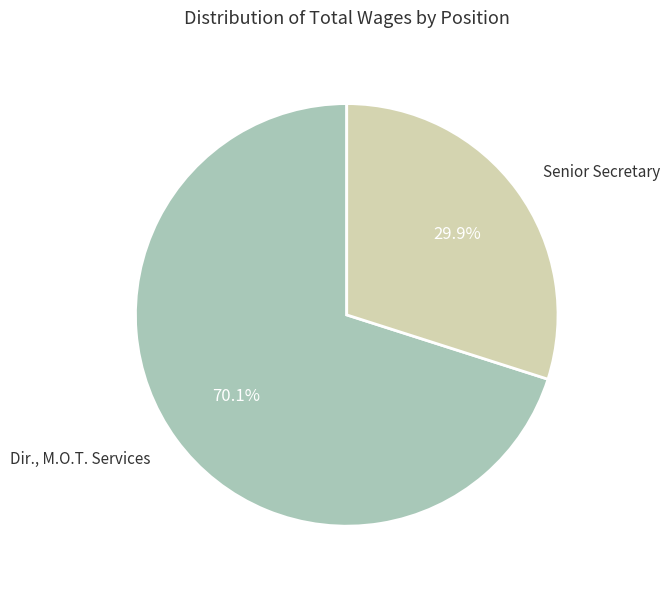

Is it true that Senior Secretary is 43% of the pie?

False